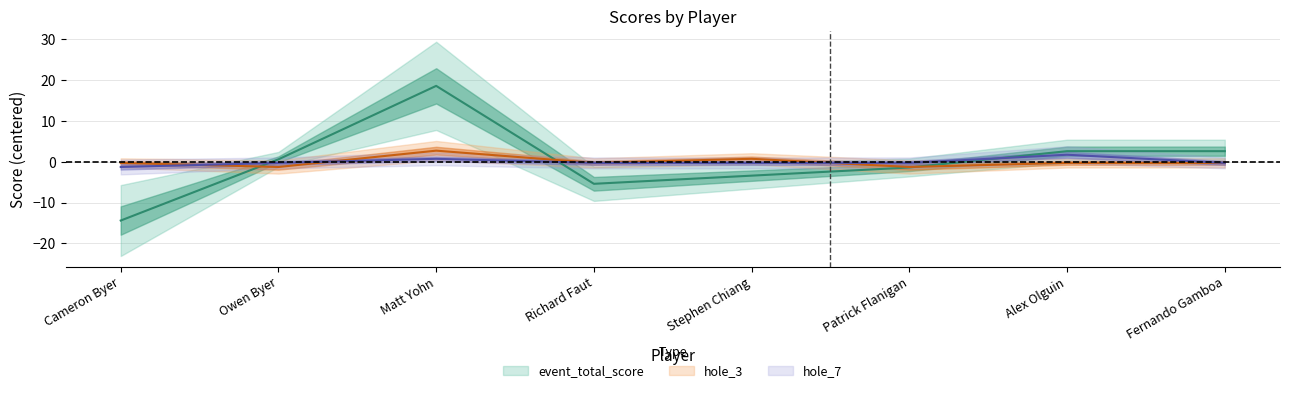

Reading right to left, list all the values displayed in this chart.

event_total_score: 2.6	2.6	-1.4	-3.4	-5.4	18.6	0.6	-14.4
hole_3: -0.2	-0.2	-1.2	0.8	-0.2	2.8	-1.2	-0.2
hole_7: -0.2	1.8	-0.2	-0.2	-0.2	0.8	-0.2	-1.2